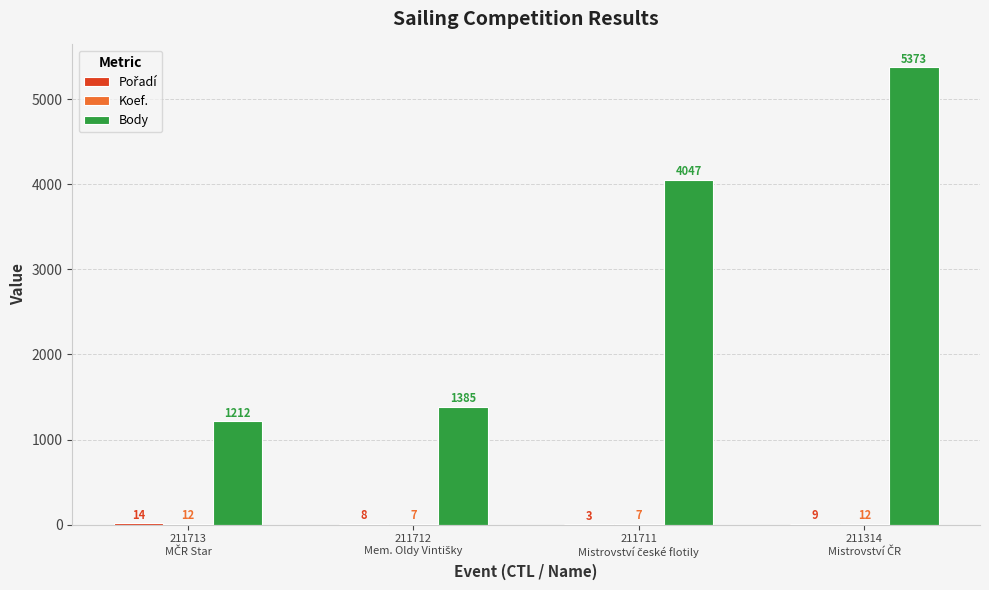

What is the sum of all Body values?

12017